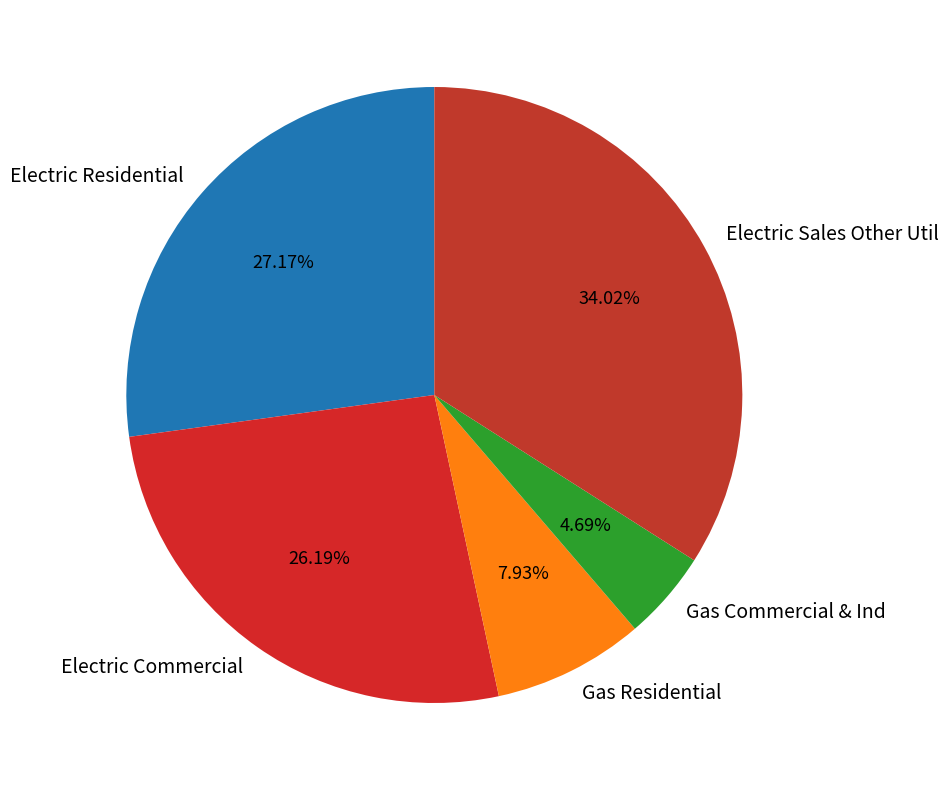

Rank the categories by value from lowest to highest.

Gas Commercial, Gas Residential, Electric Commercial, Electric Residential, Electric Sales Other Util